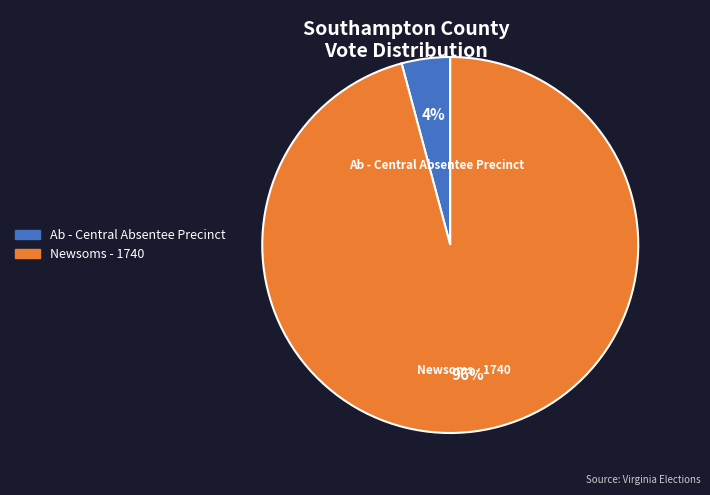

Between Ab - Central Absentee Precinct and Newsoms - 1740, which is larger?

Newsoms - 1740